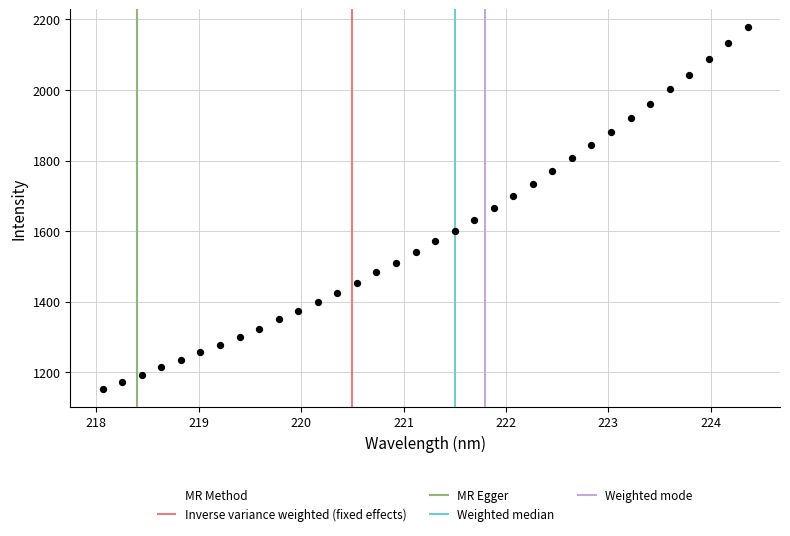

What is the range of Y values (max minus min)?

1023.4